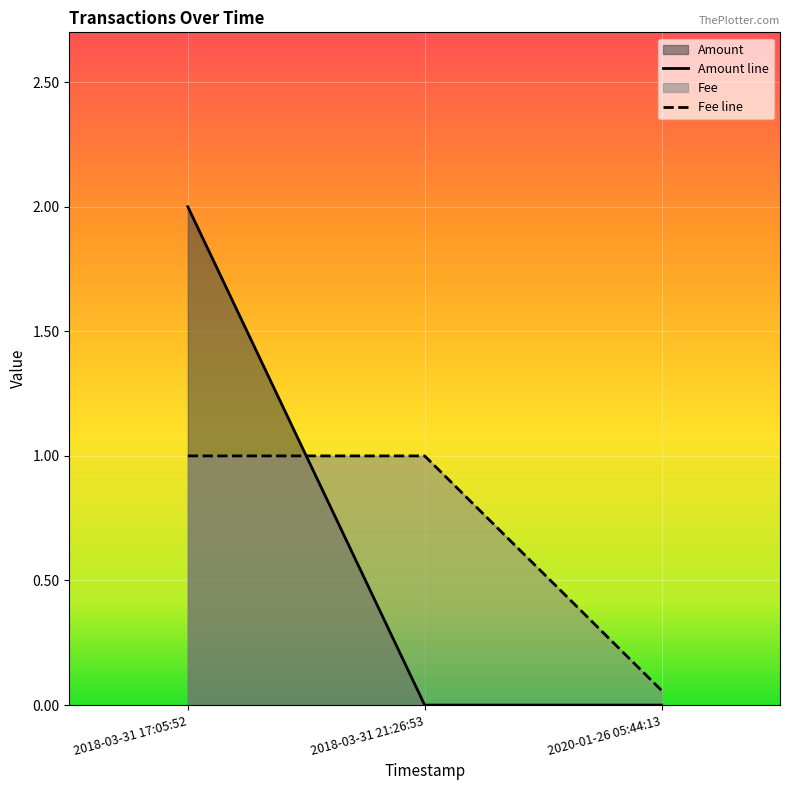

How many lines are shown in the chart?

2